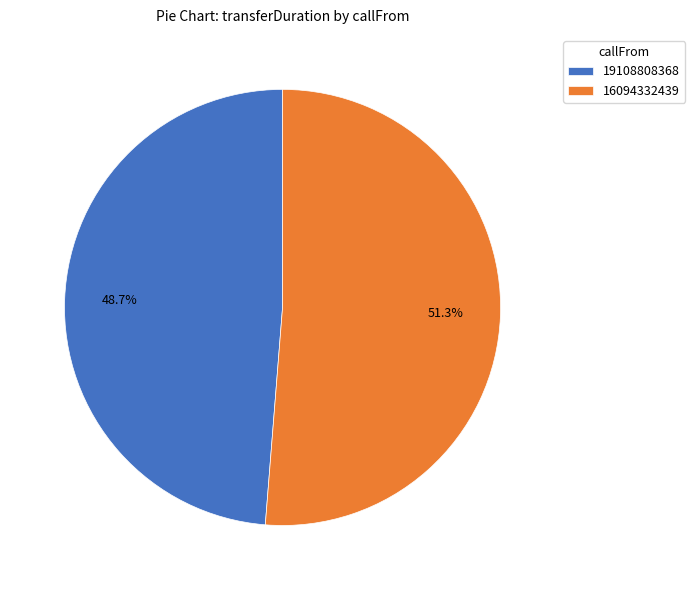

To the nearest percent, what is the difference between the 16094332439 and 19108808368 slice percentages?

3%